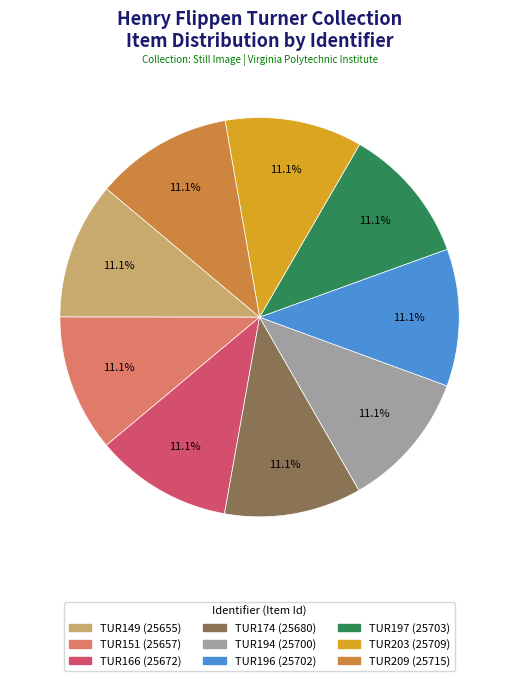

What percentage is NOT represented by TUR174?

88.9%